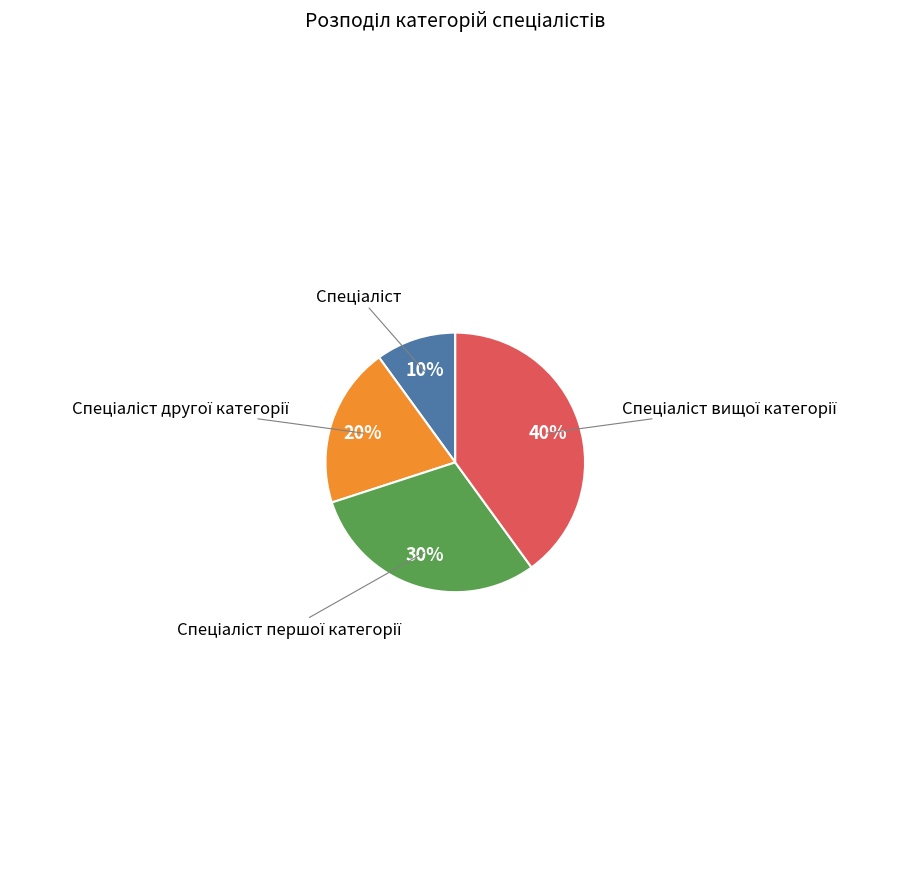

Does any single category account for the majority?

No